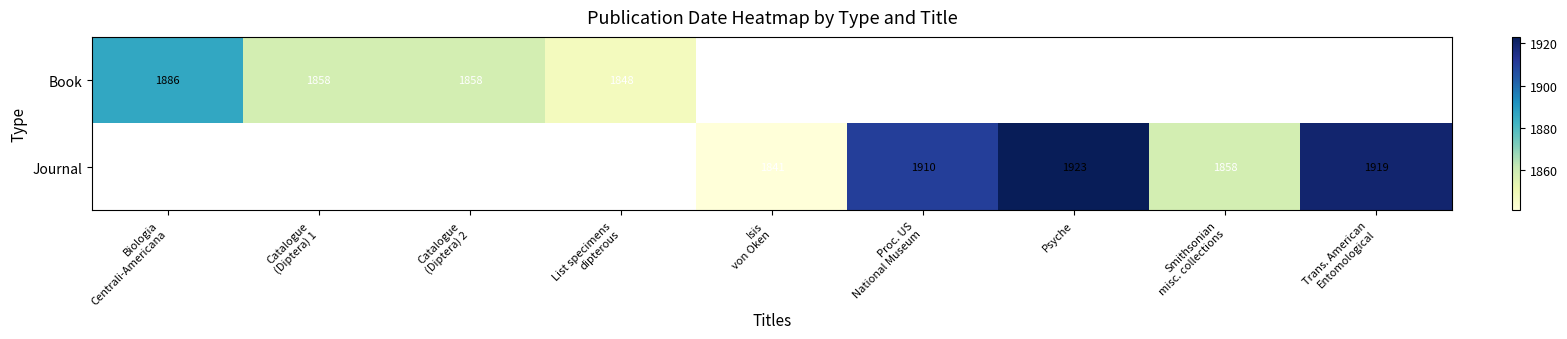

What is the greatest value displayed?

1923.0